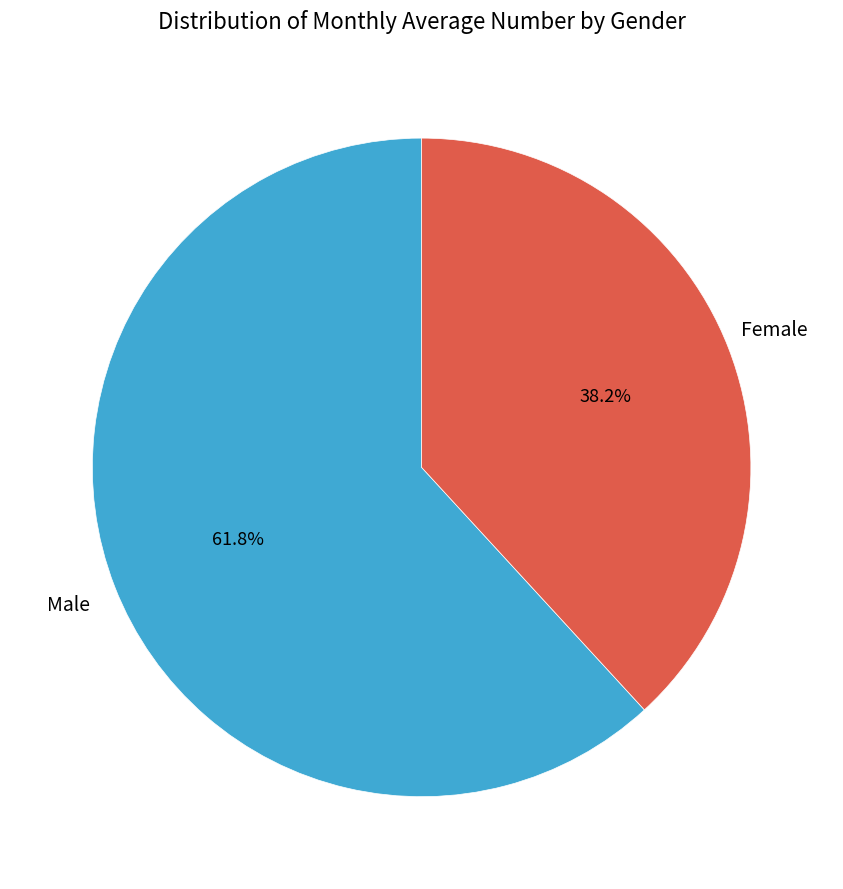

How many segments does this pie chart have?

2